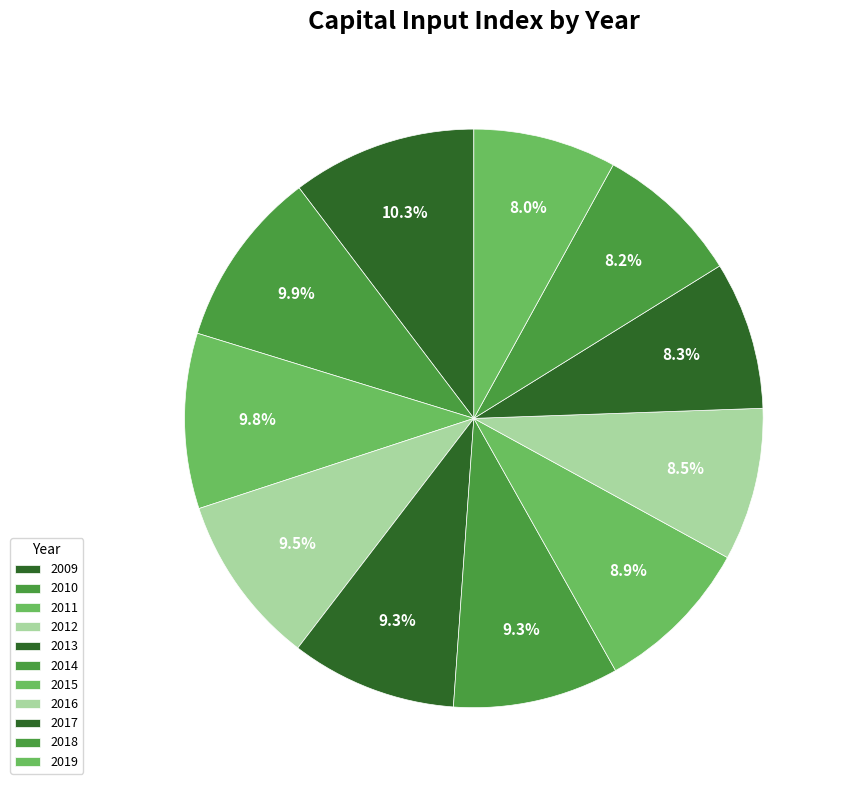

How many slices are in this pie chart?

11